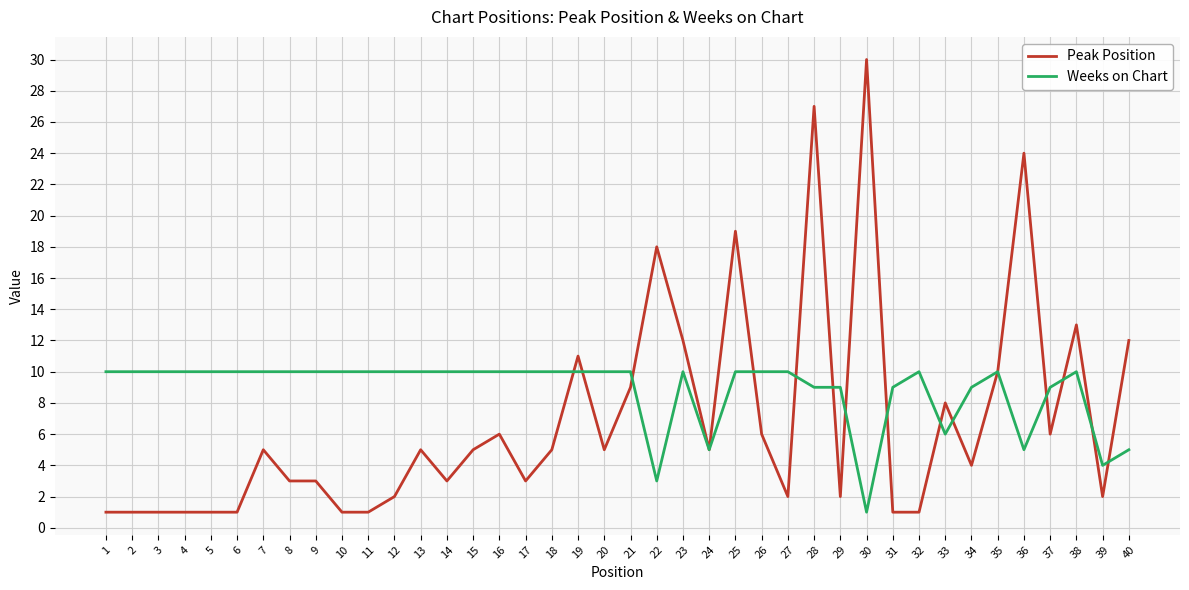

What is the average value of the Weeks on Chart series?

9